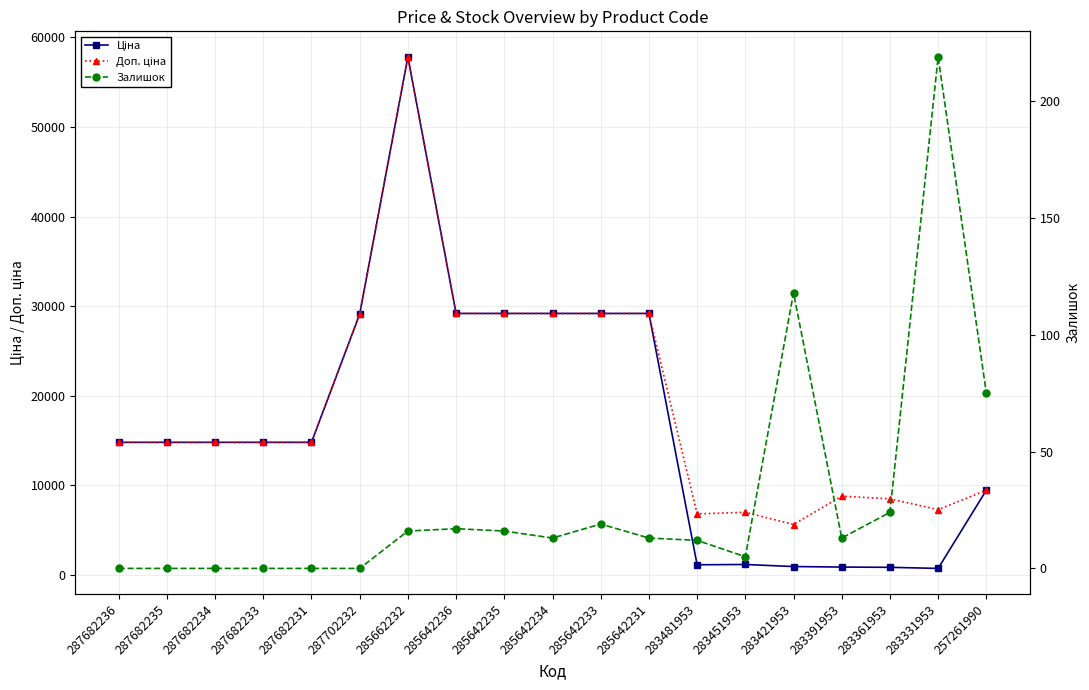

Which series changed the most between 287682235 and 285642234?

Ціна